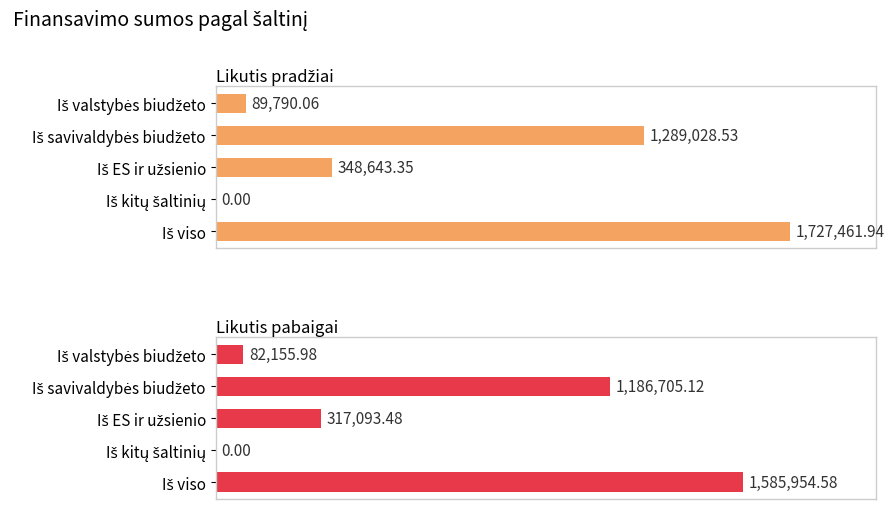

What is the value of the Likutis pabaigai bar at the 5th from the left?

1585954.6